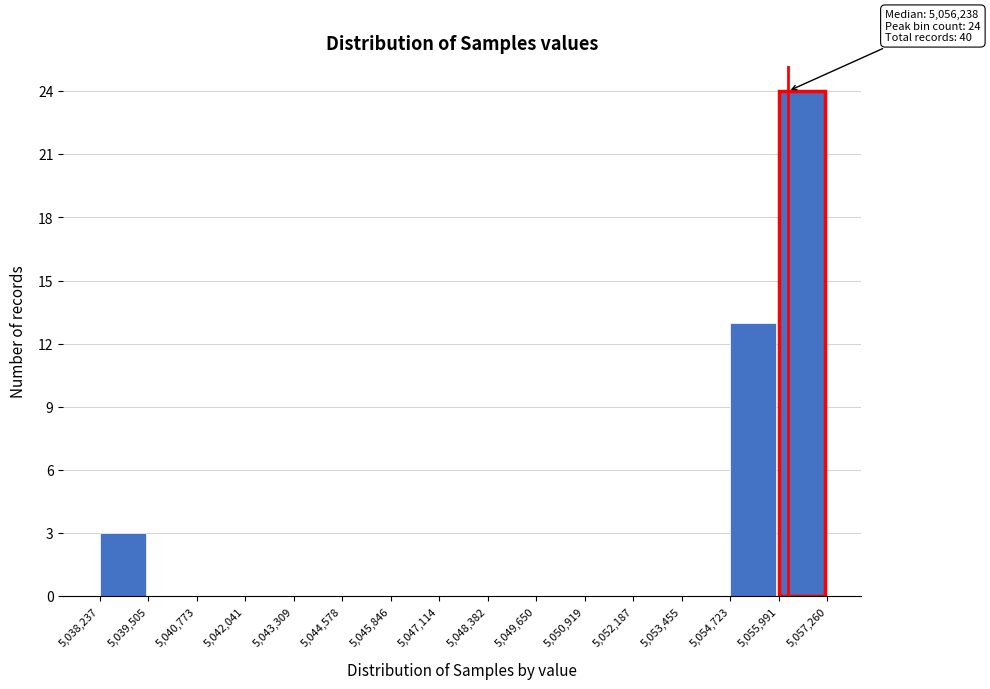

Which range on the x-axis has the tallest bar?

5,055,991 to 5,057,260